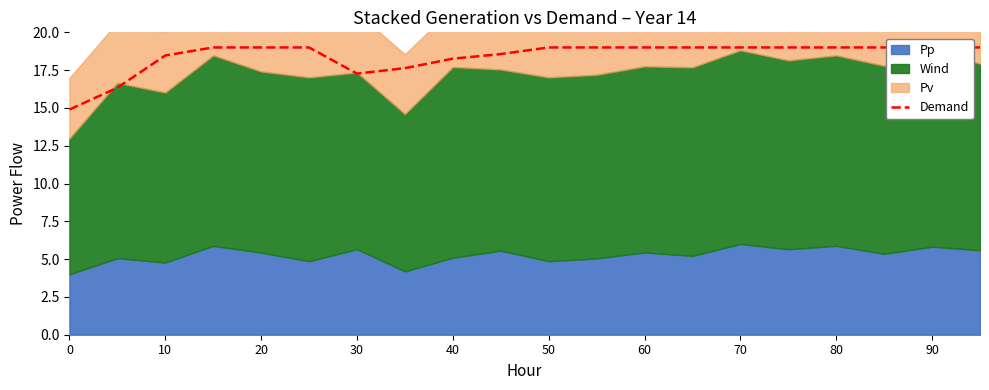

Count the number of categories in the chart.

20